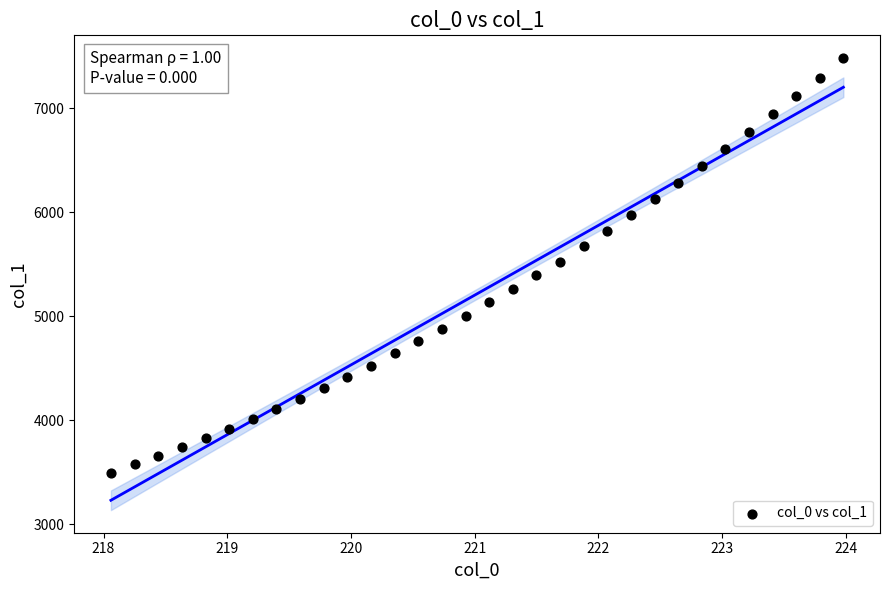

What is the range of Y values (max minus min)?

3989.4